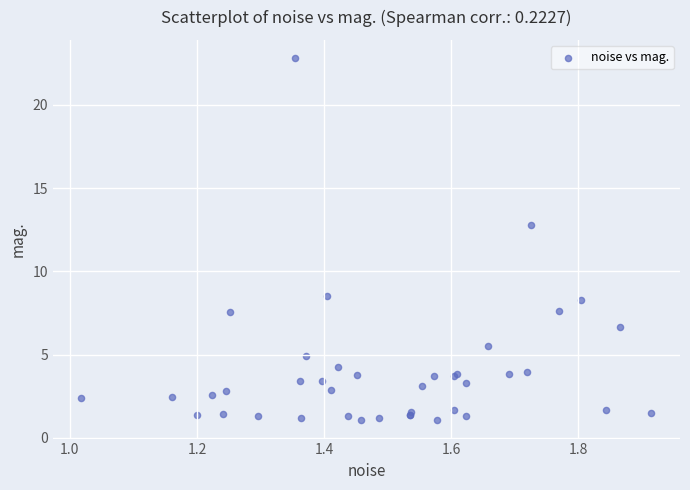

What Y value in the scatter plot is closest to 11?

12.8